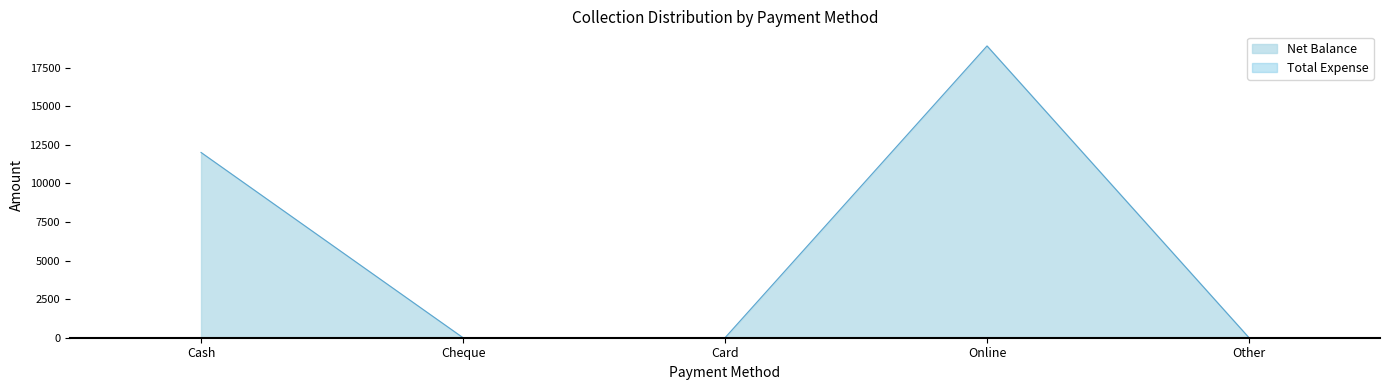

How many values exceed 0?

2